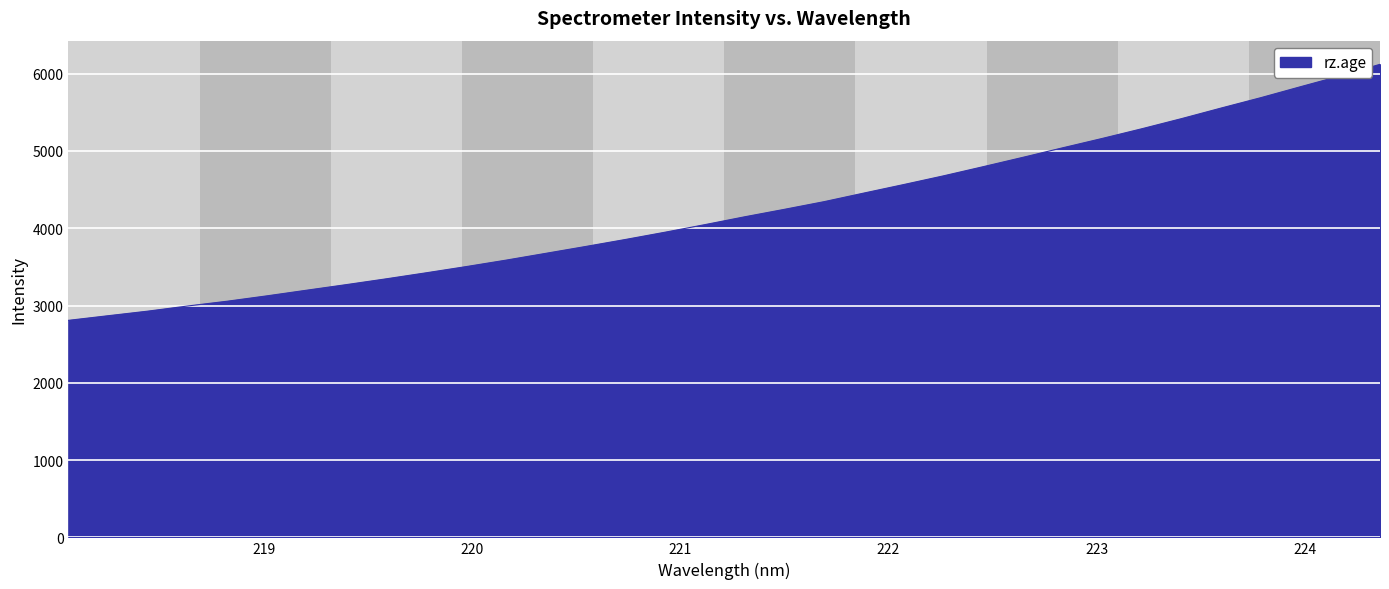

What is the maximum value shown in the chart?

6121.6